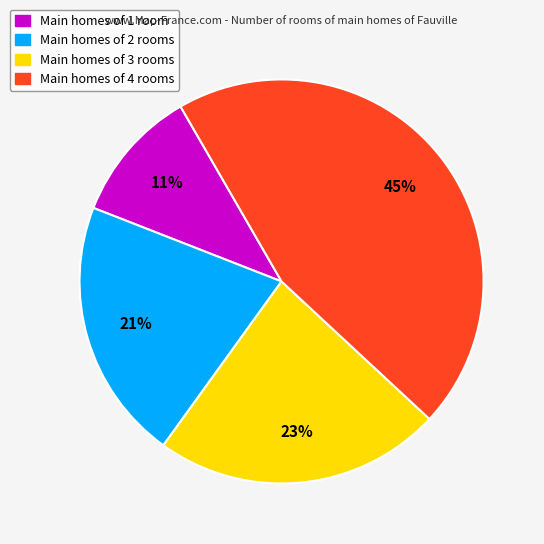

Is there a majority slice in this chart?

No